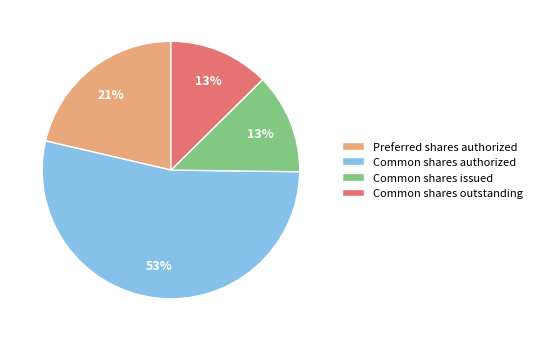

Is the sum of Preferred shares authorized and Common shares authorized greater than half?

Yes